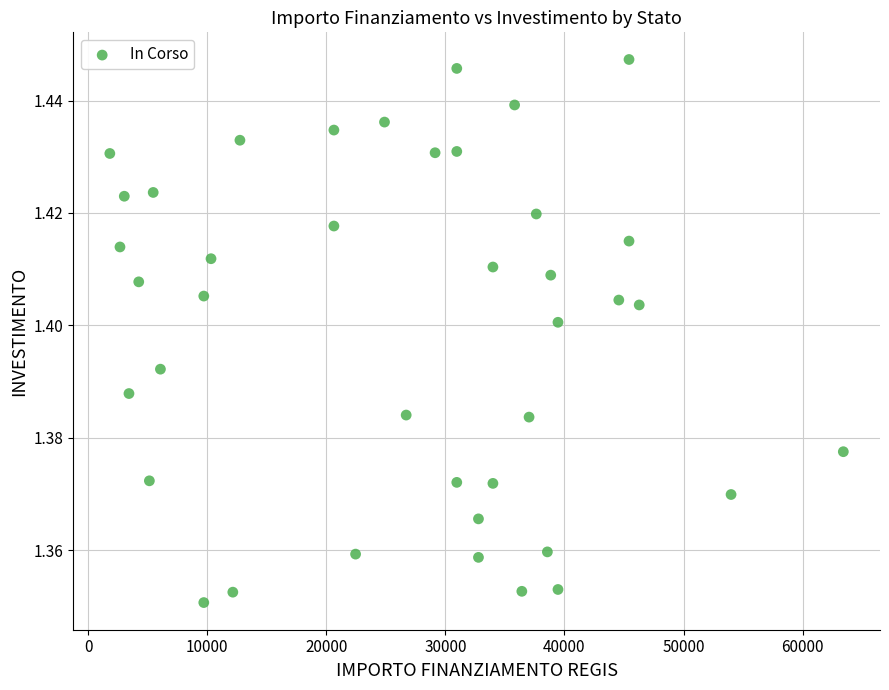

What is the range of X values (max minus min)?

61597.0